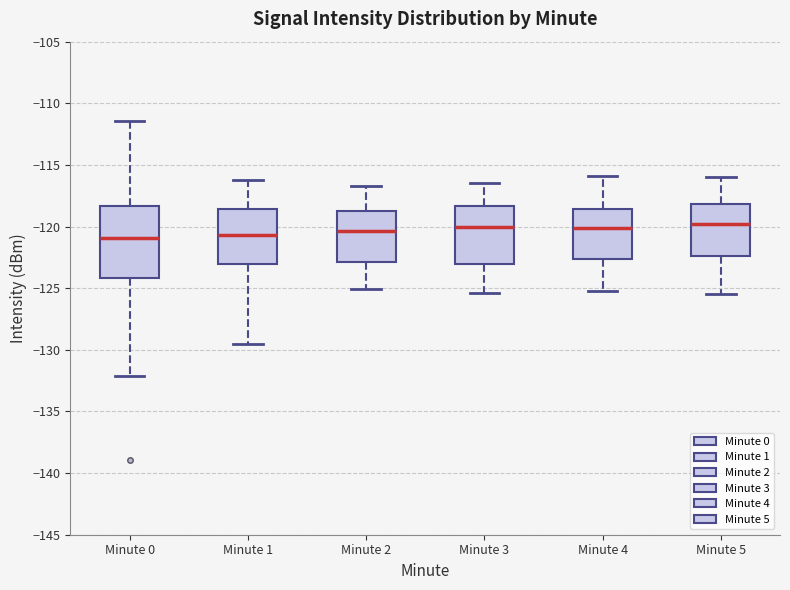

Reading left to right, transcribe this box plot: for each box, give where its median line is, the range the box spans, and where its two whiskers end, as read against the y-axis. The values are not printed on the chart, so give them approximately, as read against the axis.

Minute 0: median -121.0, box -124.0 to -118.5, whiskers -132.0 to -111.5
Minute 1: median -120.5, box -123.0 to -118.5, whiskers -129.5 to -116.0
Minute 2: median -120.5, box -123.0 to -118.5, whiskers -125.0 to -116.5
Minute 3: median -120.0, box -123.0 to -118.5, whiskers -125.5 to -116.5
Minute 4: median -120.0, box -122.5 to -118.5, whiskers -125.0 to -116.0
Minute 5: median -120.0, box -122.5 to -118.0, whiskers -125.5 to -116.0